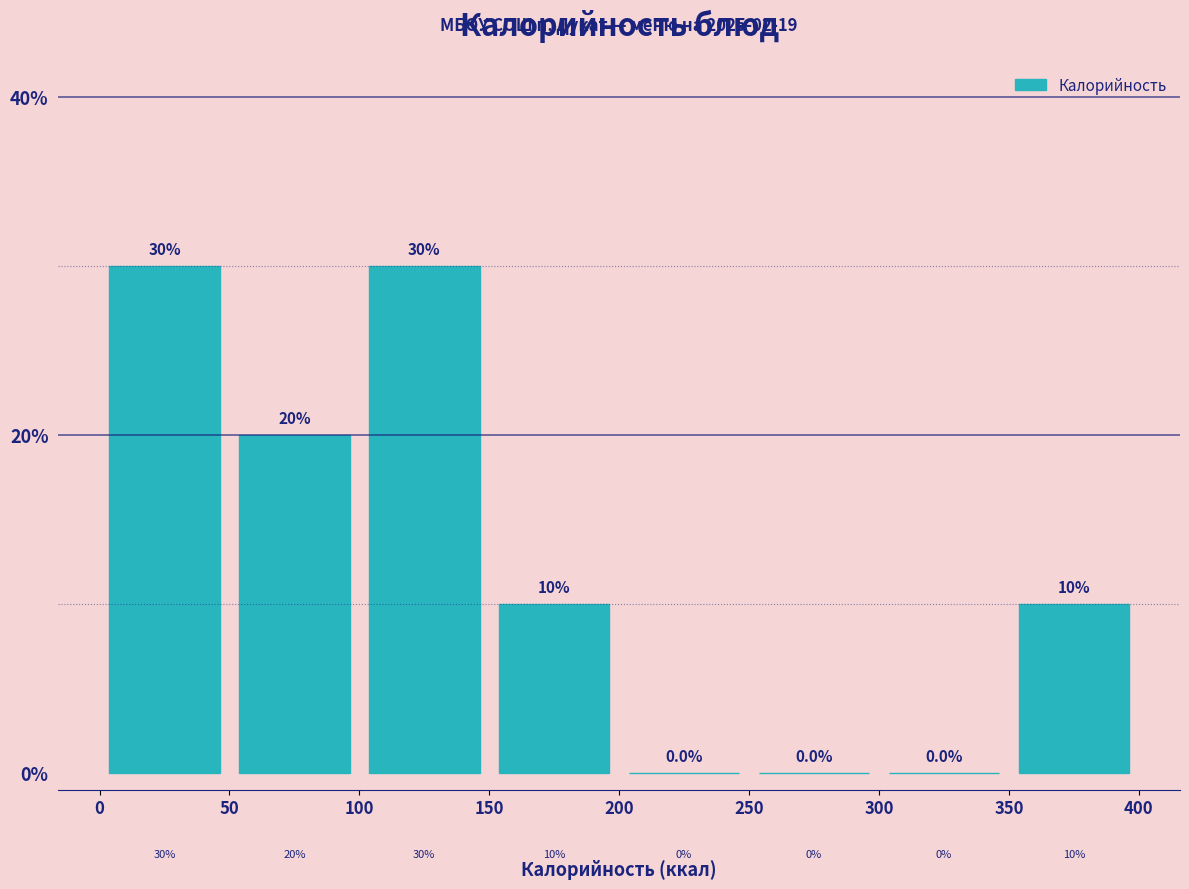

Reading left to right, transcribe this chart: for each bar, give the range it covers on the x-axis and its height.

0 to 50: 30.0
50 to 100: 20.0
100 to 150: 30.0
150 to 200: 10.0
200 to 250: 0.0
250 to 300: 0.0
300 to 350: 0.0
350 to 400: 10.0